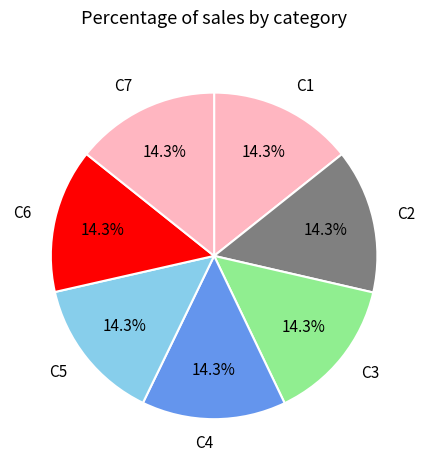

To the nearest percent, what is the average slice percentage?

14%